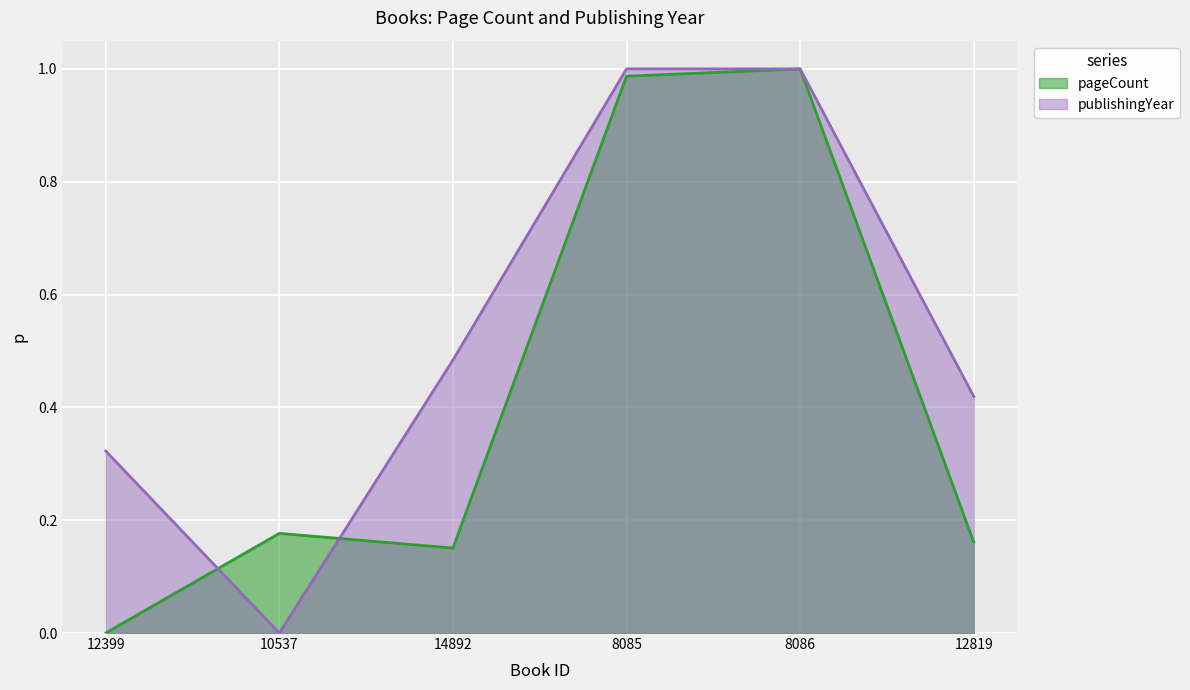

What position from the left is 8086?

5